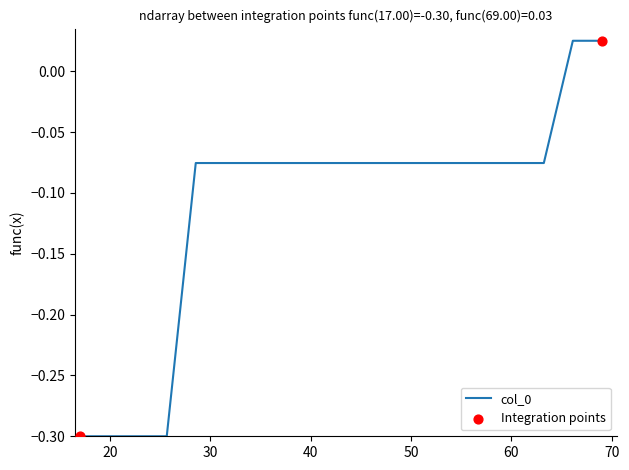

What is the minimum value shown in the chart?

-0.3